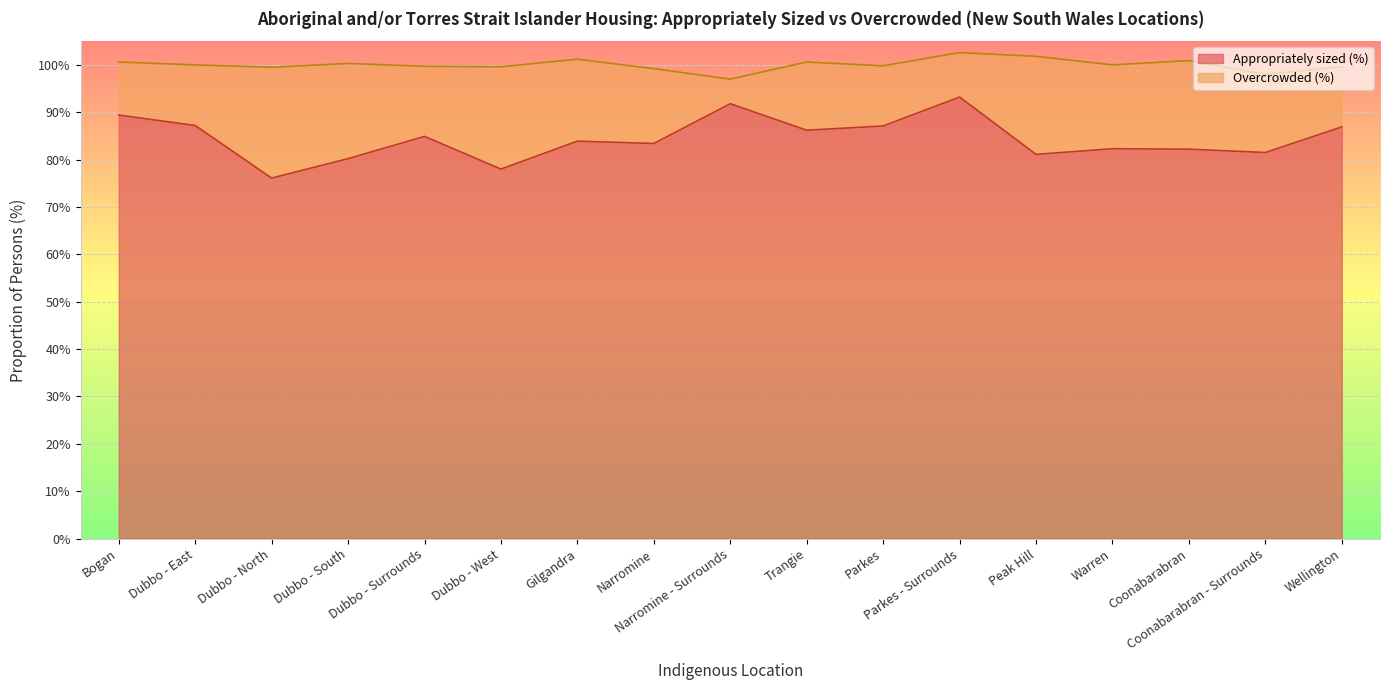

True or false: there are more than 2 points higher than both neighbors.

True